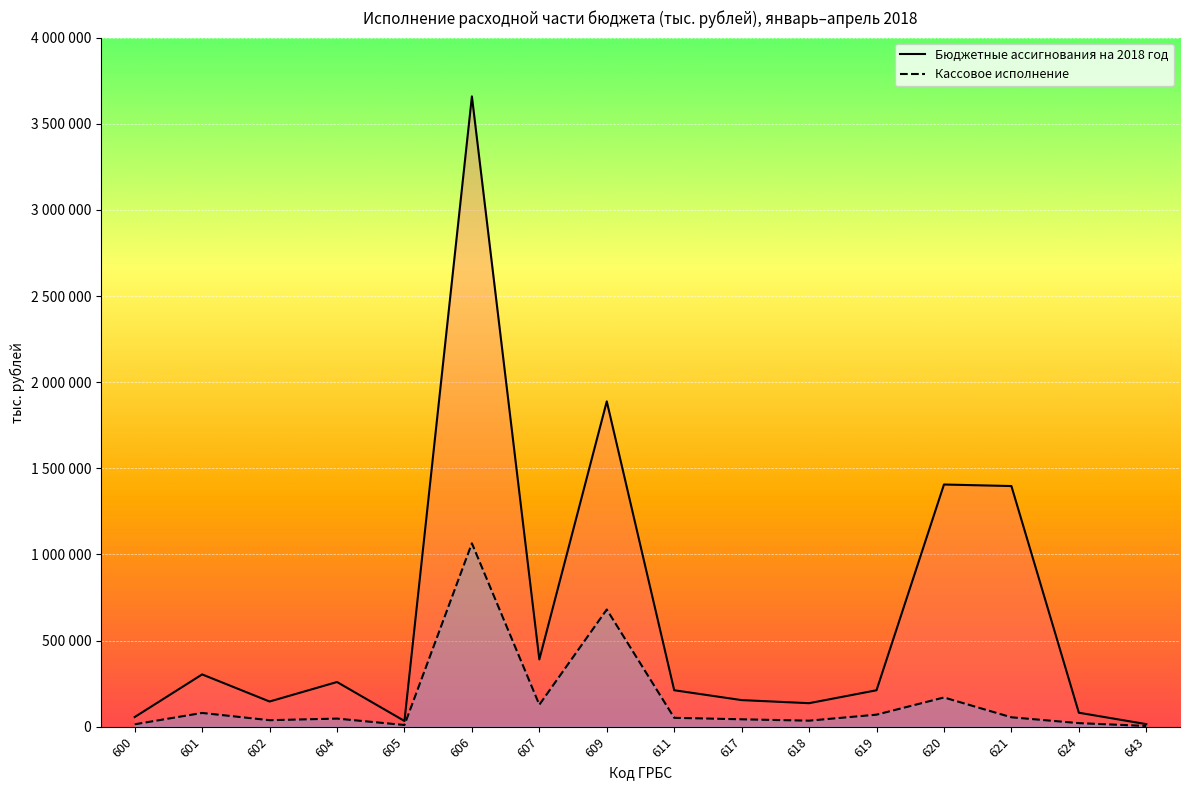

The value of Кассовое исполнение at 609 is 680209. True or false?

True